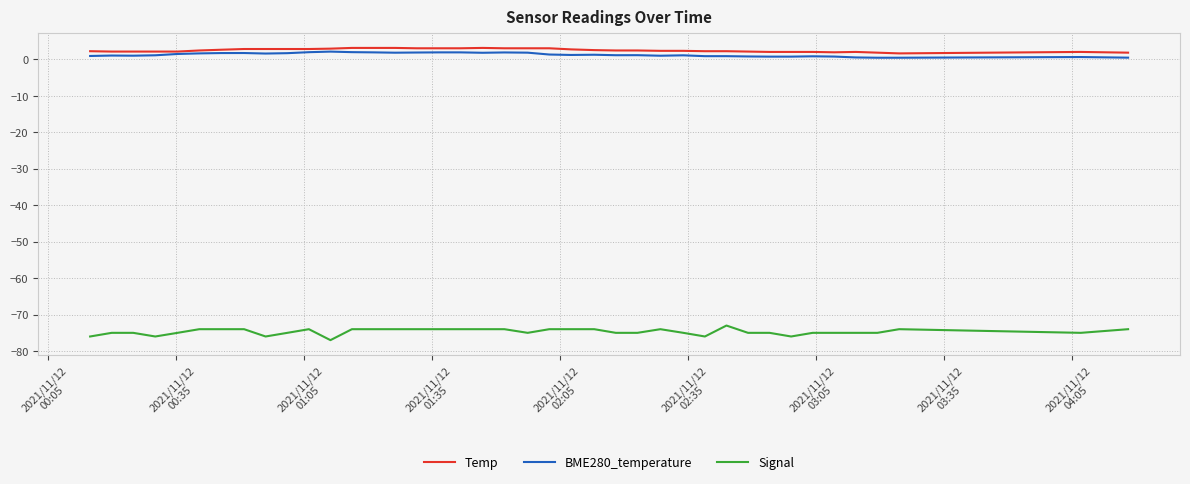

What is the minimum value shown in the chart?

-77.0